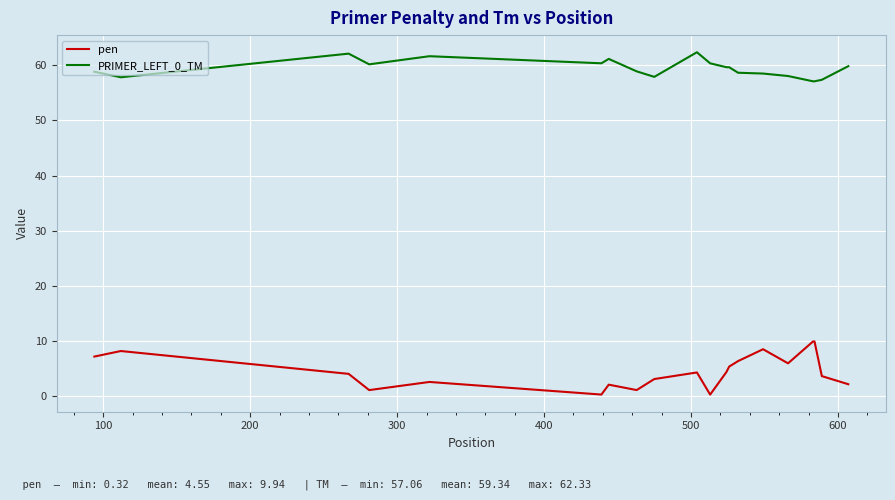

Which series has the largest total across all categories?

PRIMER_LEFT_0_TM